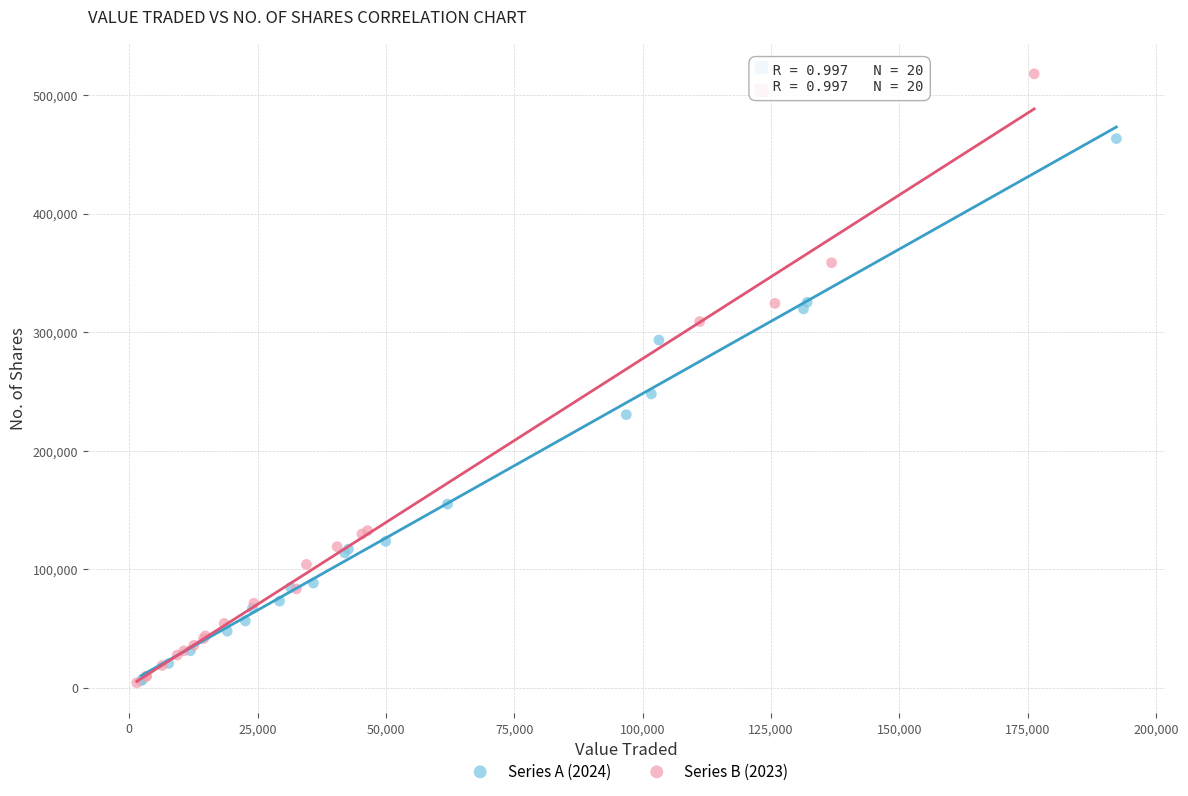

What are all the series names shown in the legend?

Series A (2024), Series B (2023)